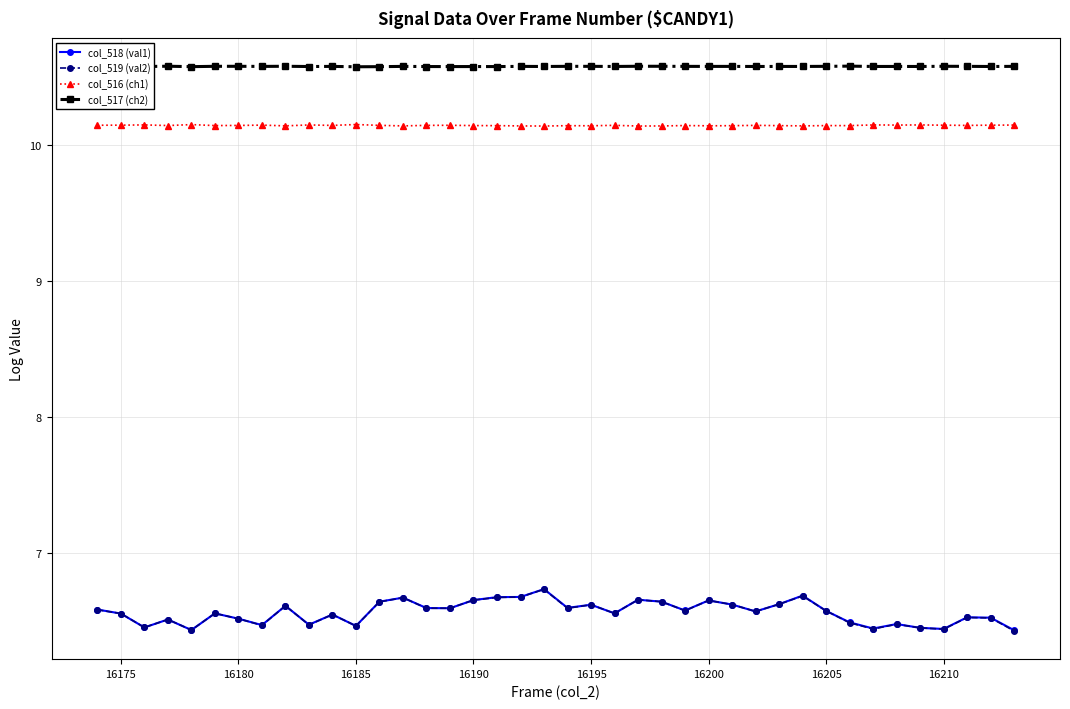

Count the col_518 (val1) values in the range 6 to 7.

40